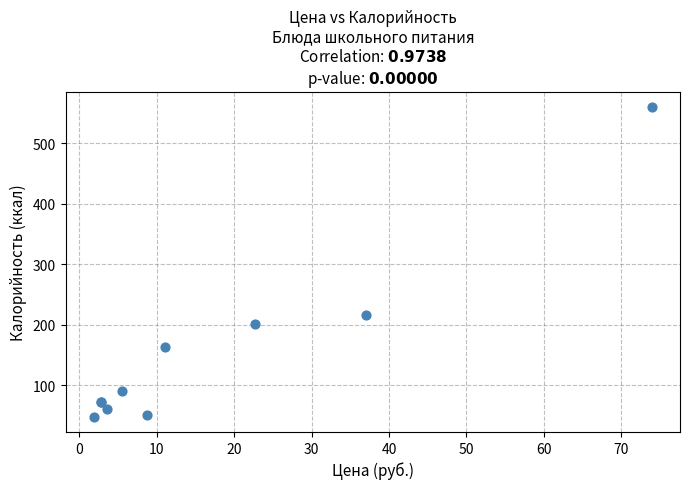

What Y value in the scatter plot is closest to 304?

216.0